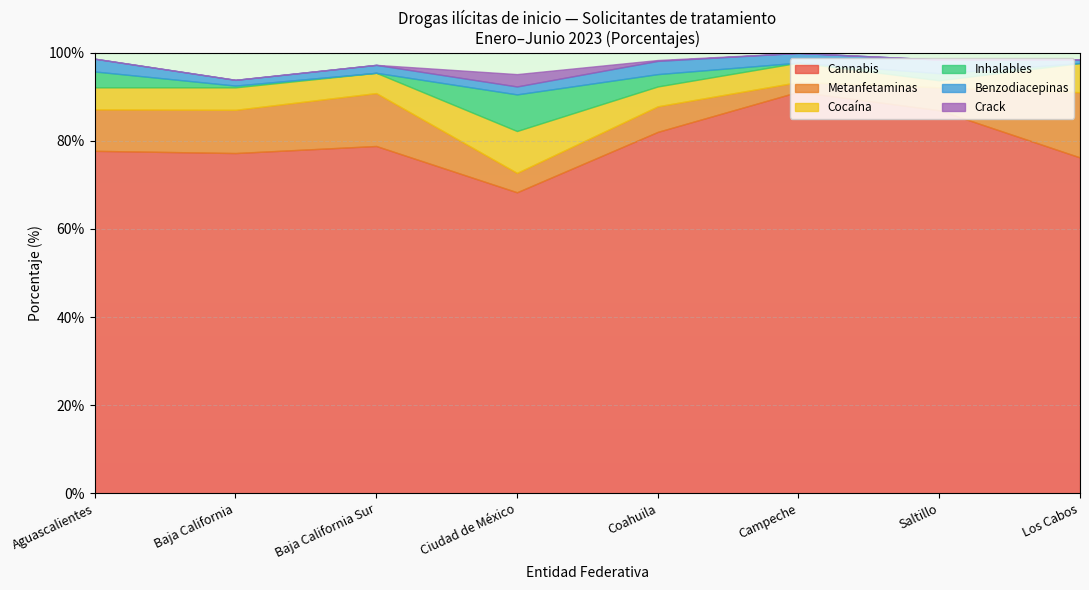

At which category is the sum across all series the highest?

Campeche